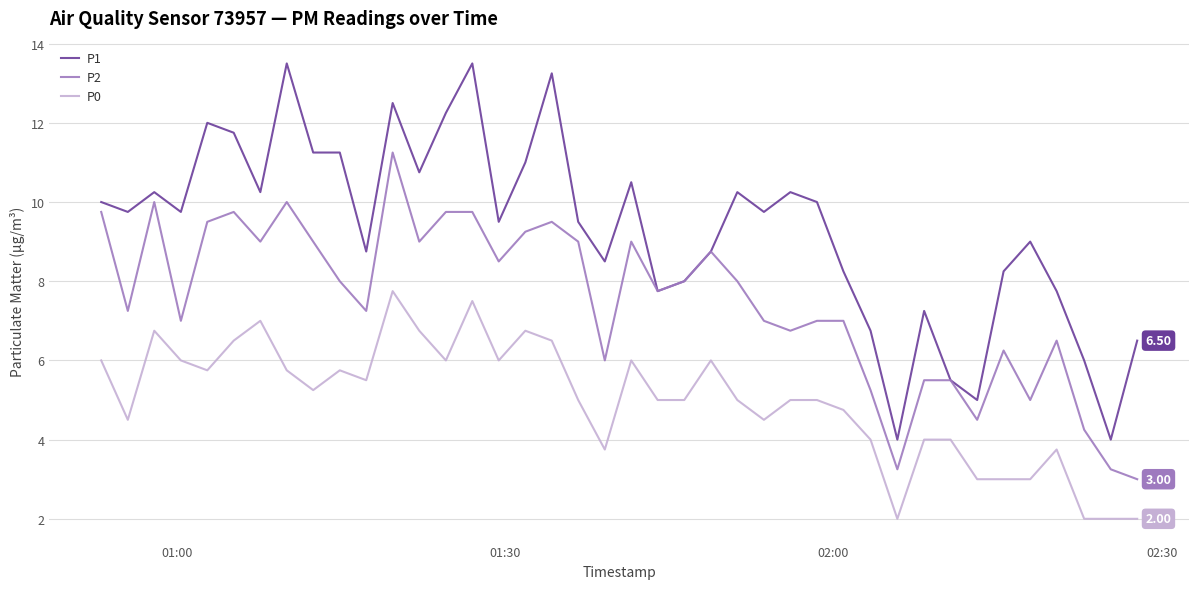

List the series in order of their overall mean, lowest first.

P0, P2, P1